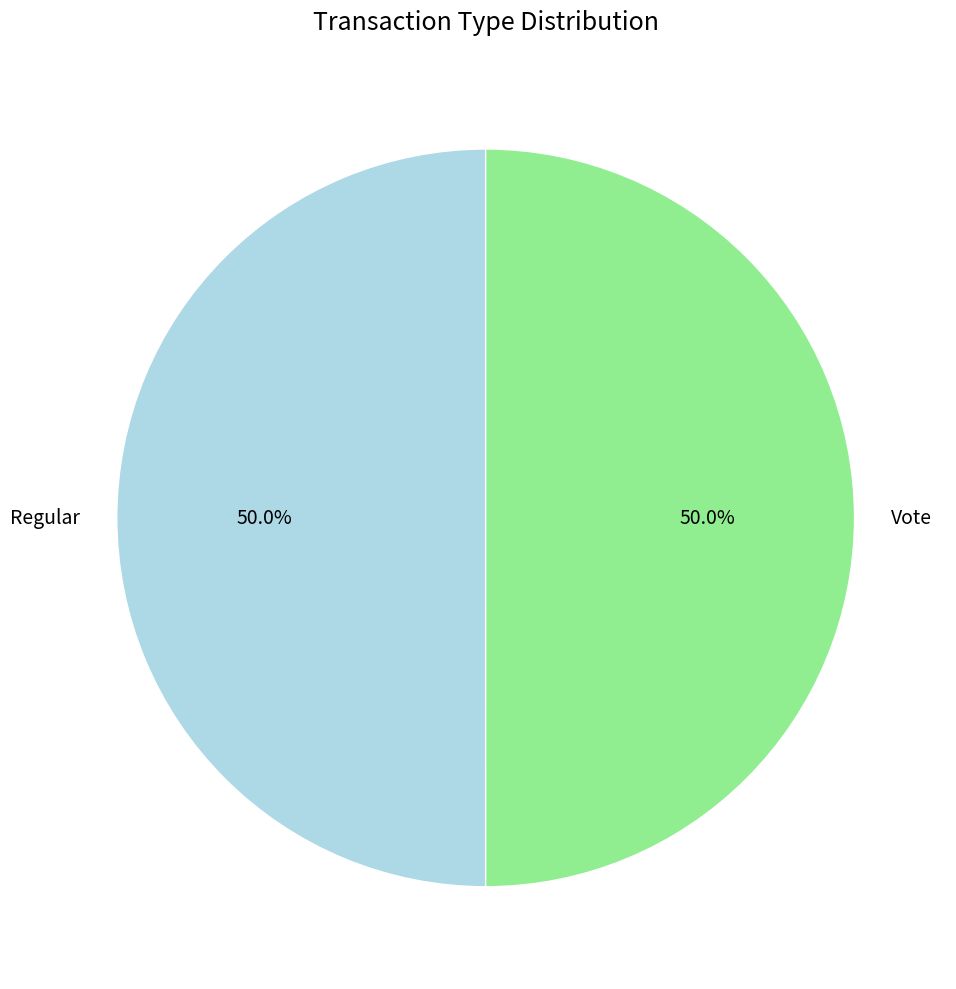

To the nearest percent, what percentage of the pie is Vote?

50%